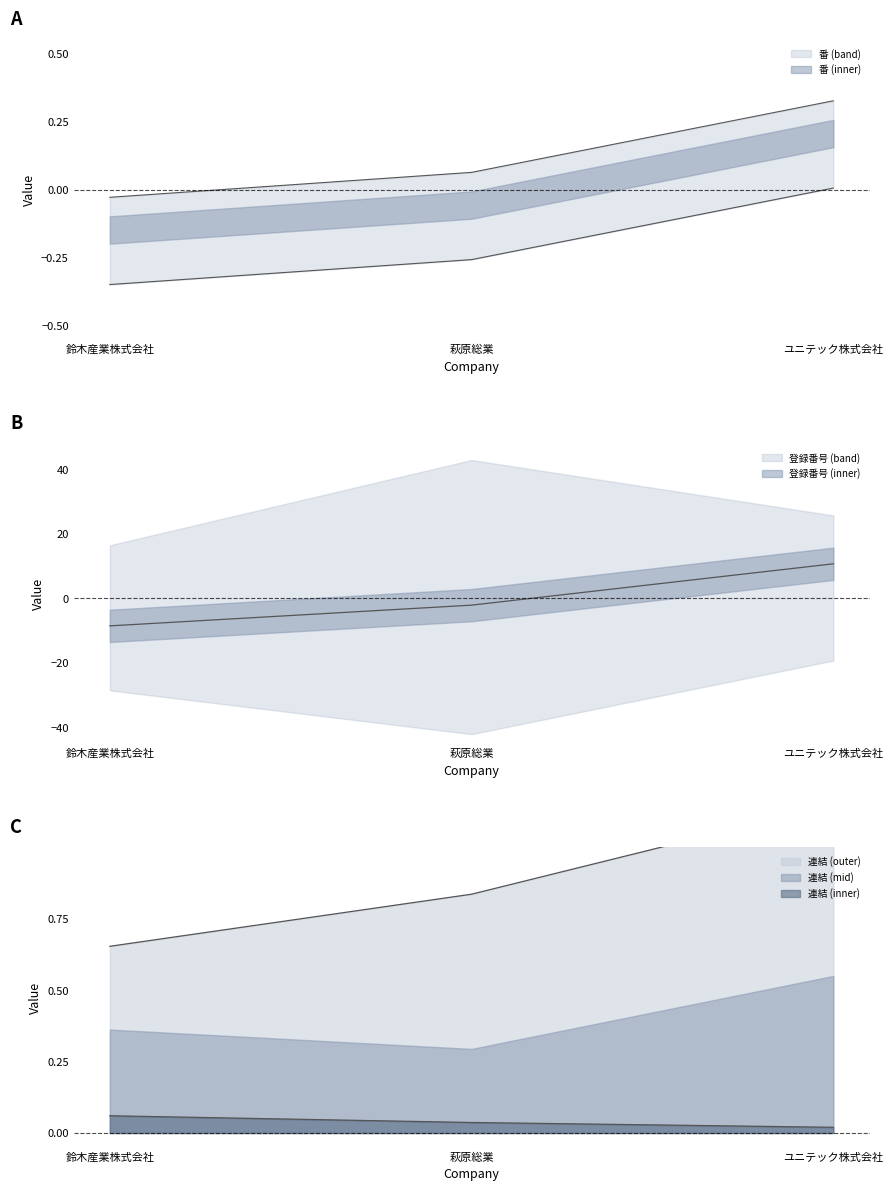

Between ユニテック株式会社 and 鈴木産業株式会社, which is larger?

ユニテック株式会社